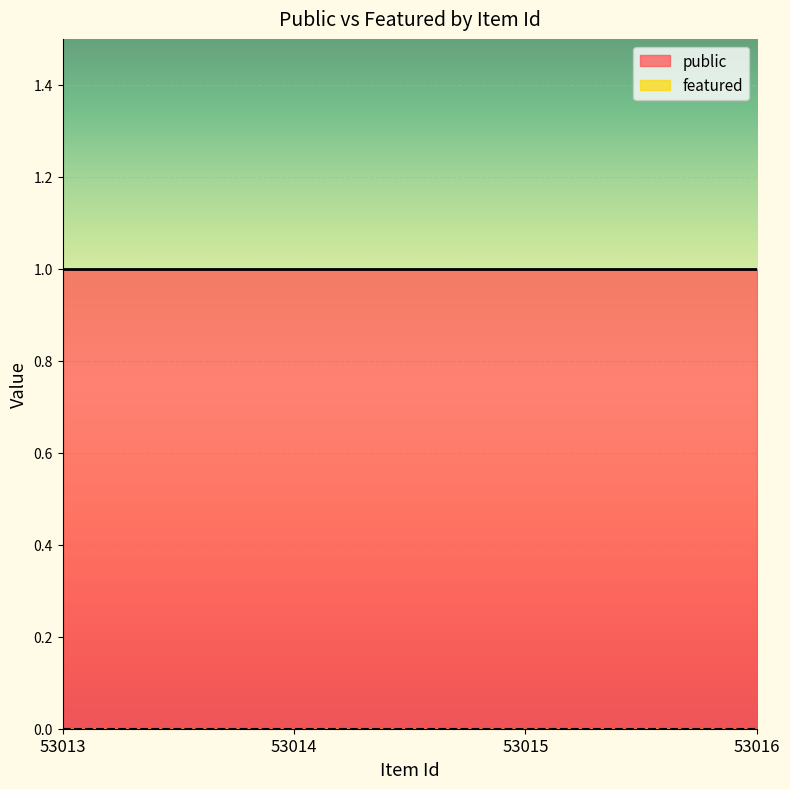

Is it true that featured equals 0 at 53016?

True